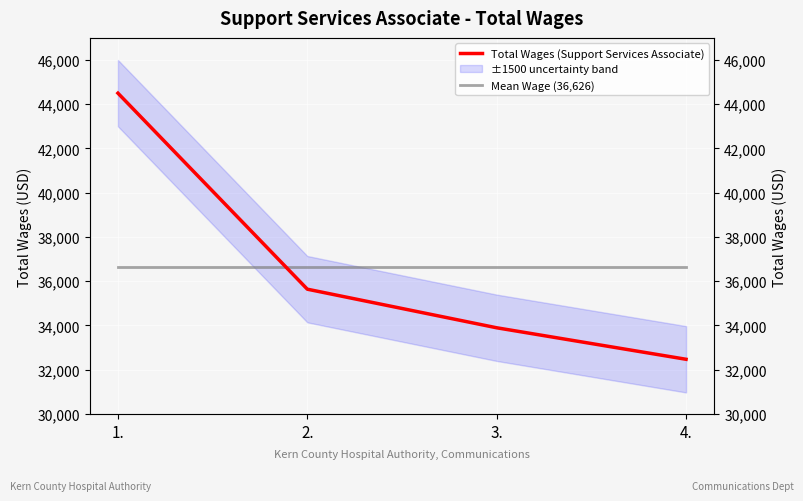

What is the smallest value displayed?

32470